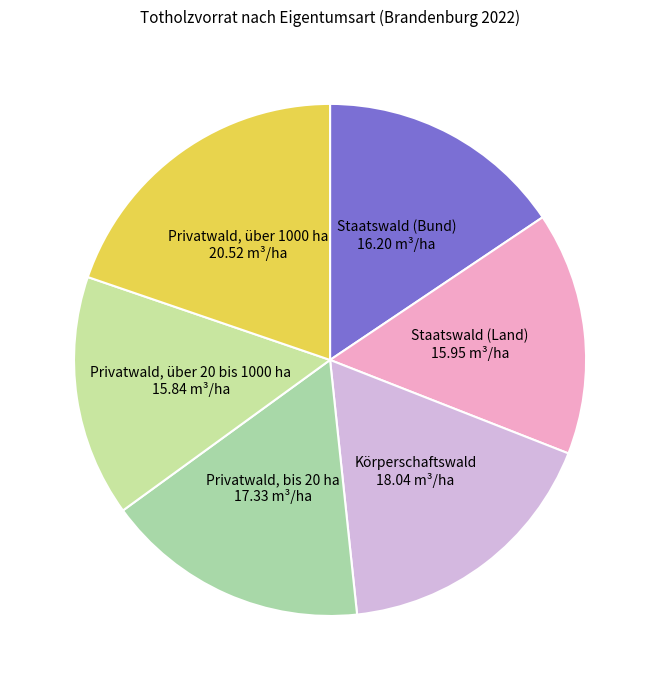

How many slices are in this pie chart?

6